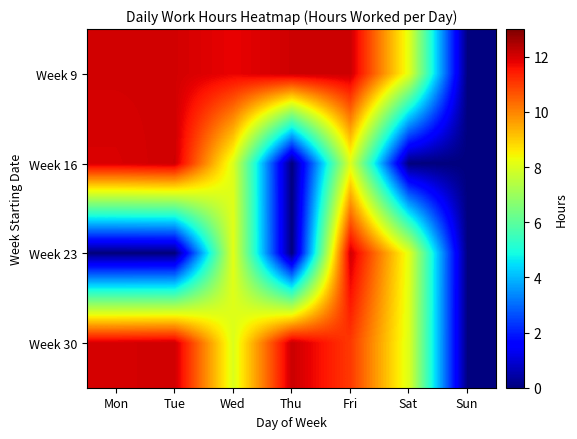

Reading left to right, extract all data points from this chart.

Week 9: Mon=12.1	Tue=12.1	Wed=11.8	Thu=12.1	Fri=12.1	Sat=8.1	Sun=0.0
Week 16: Mon=12.0	Tue=12.1	Wed=8.0	Thu=0.0	Fri=8.0	Sat=0.0	Sun=0.0
Week 23: Mon=0.0	Tue=0.0	Wed=8.1	Thu=0.0	Fri=12.1	Sat=8.1	Sun=0.0
Week 30: Mon=12.0	Tue=12.1	Wed=8.0	Thu=12.1	Fri=11.0	Sat=8.0	Sun=0.0